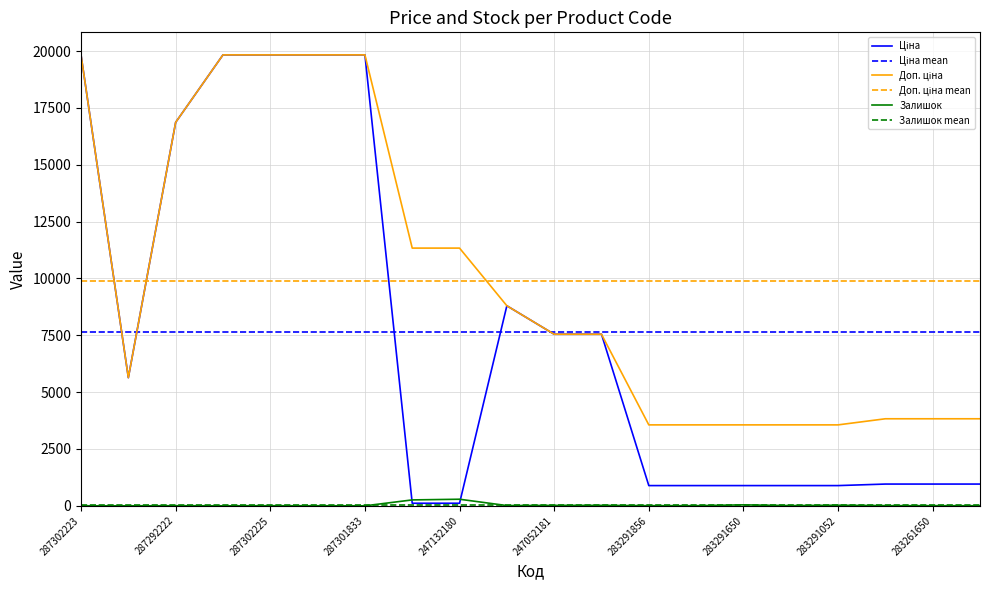

Which series has the largest range (max minus min)?

Ціна